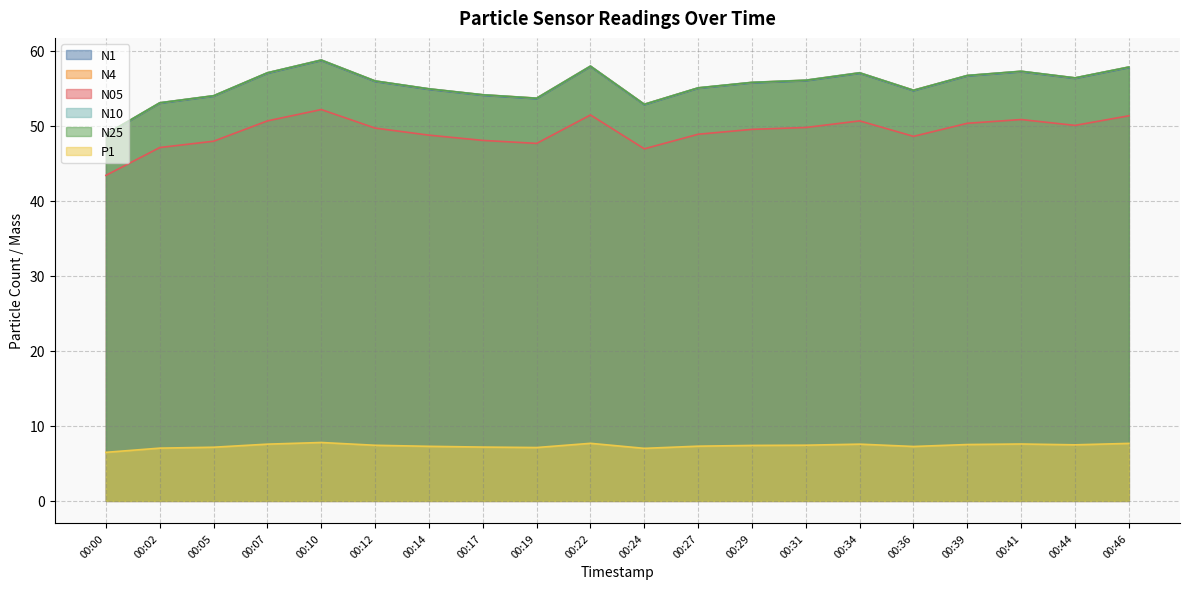

Where is N05 nearest to the value 47?

00:02